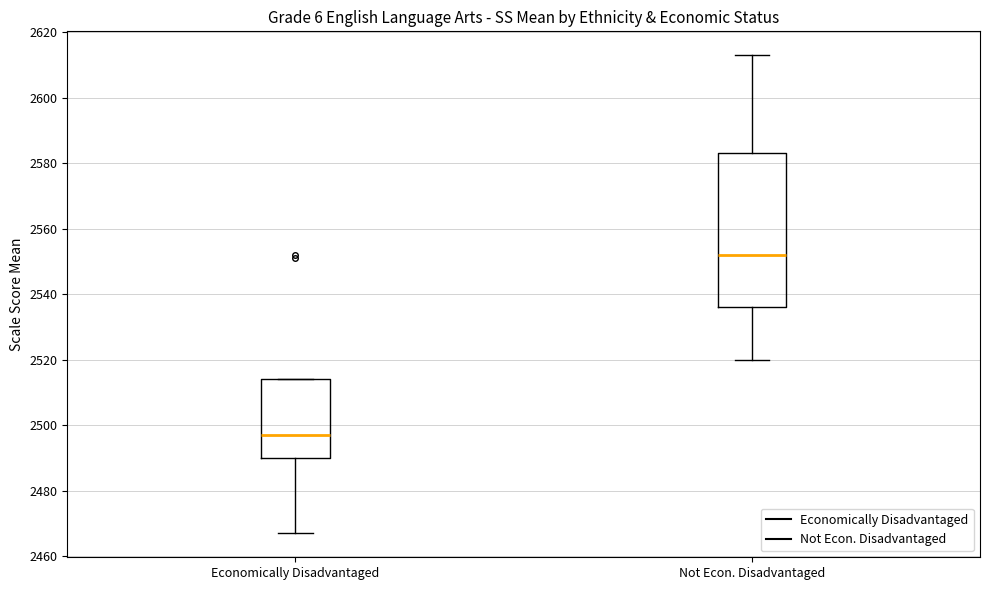

Which box has the lowest median line?

Economically Disadvantaged